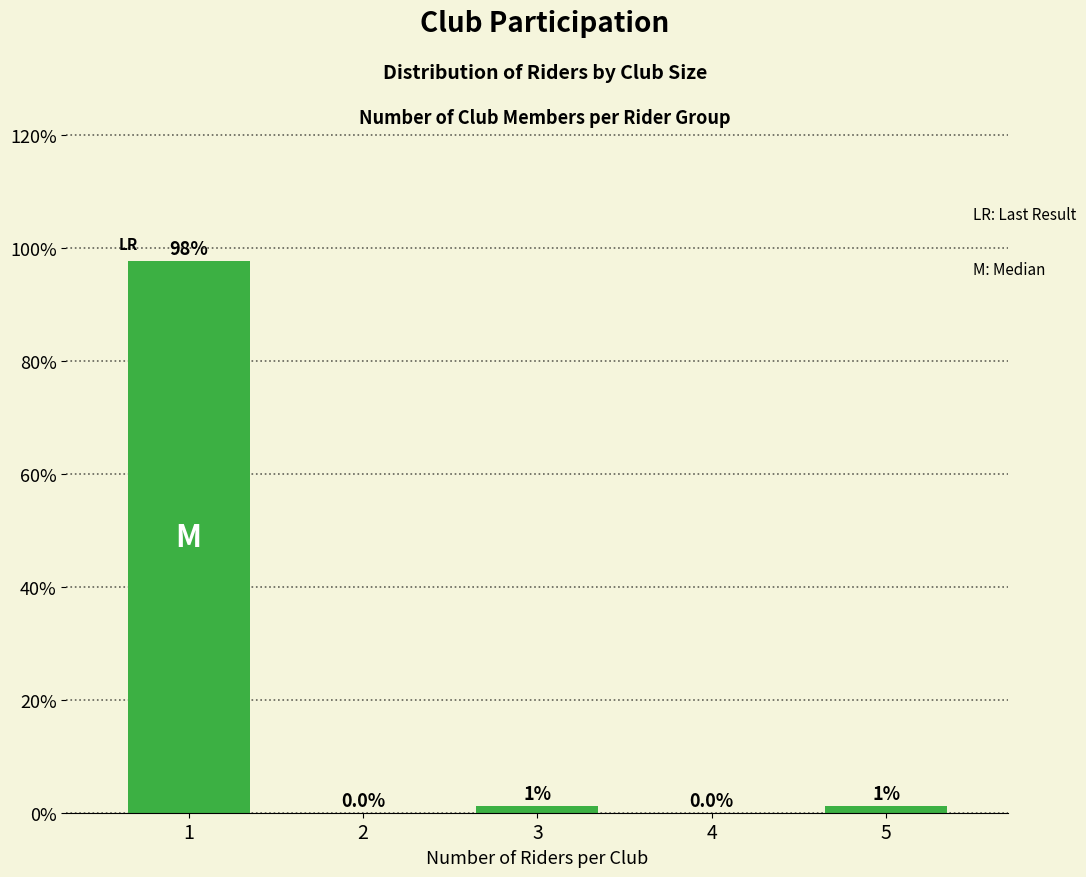

Between 3 and 4, which is larger?

3